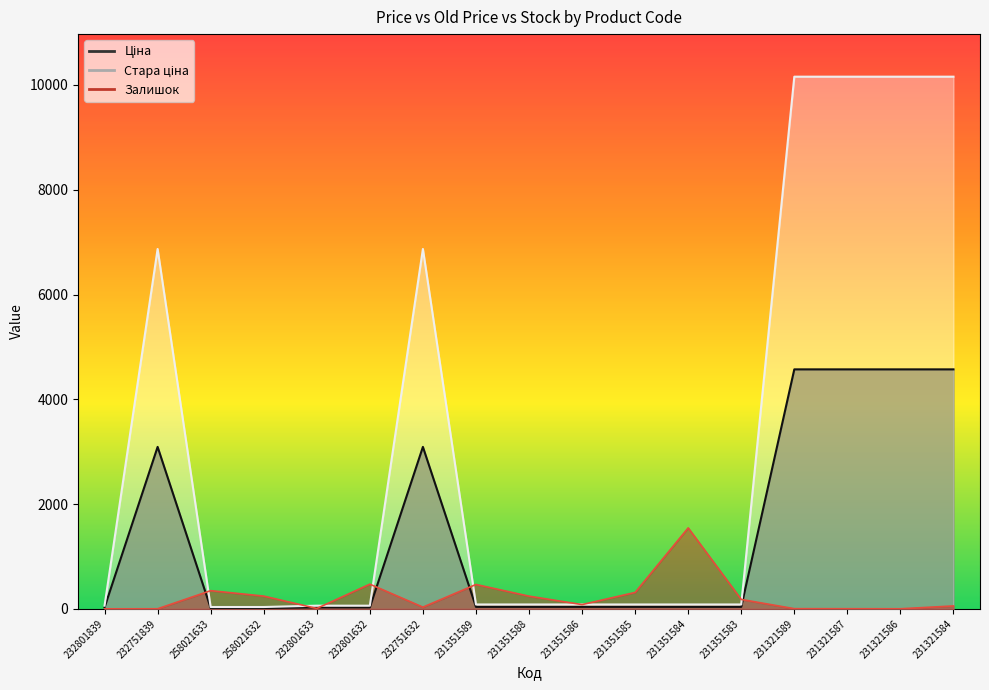

What is the maximum value shown in the chart?

10158.6